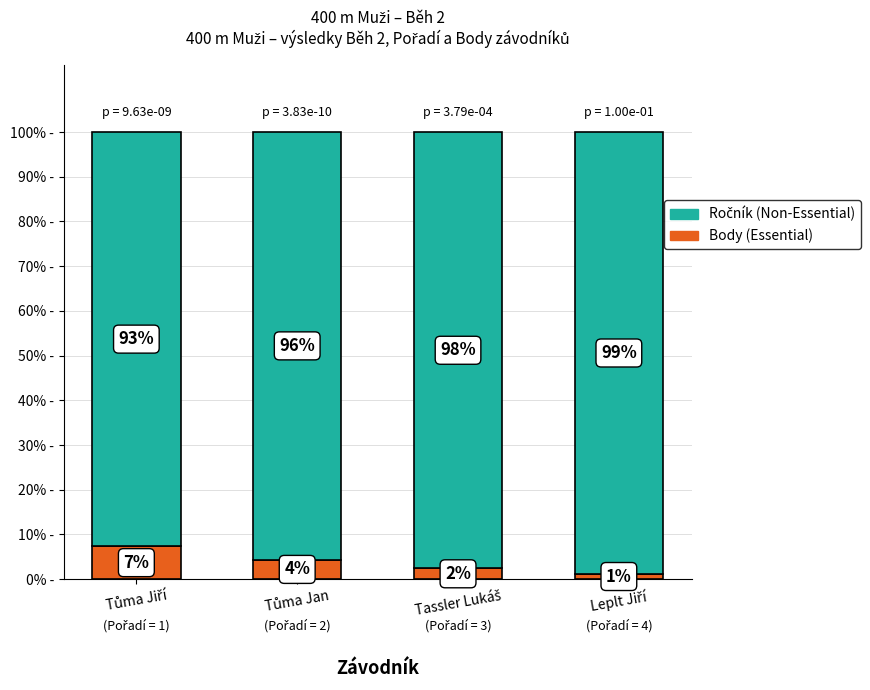

What is the maximum value for Body (Essential)?

7.4